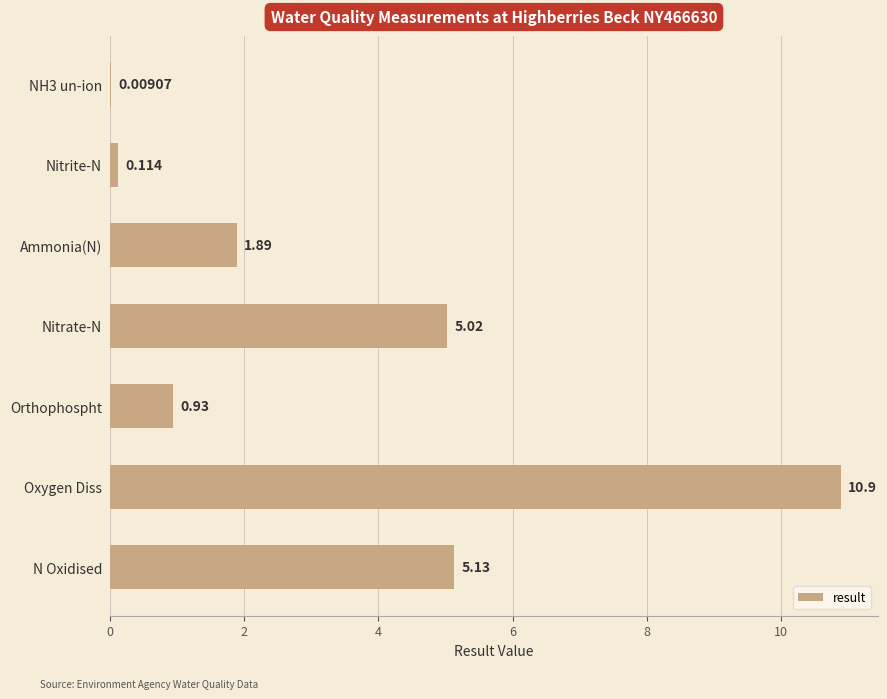

Between NH3 un-ion and Nitrate-N, which is larger?

Nitrate-N